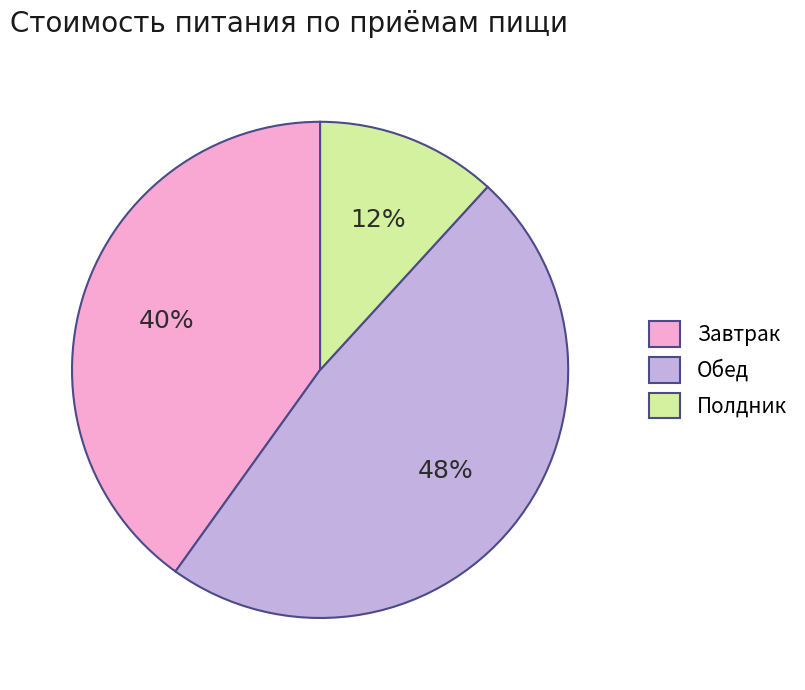

What is the ratio of the value at Обед to the value at Завтрак?

1.2